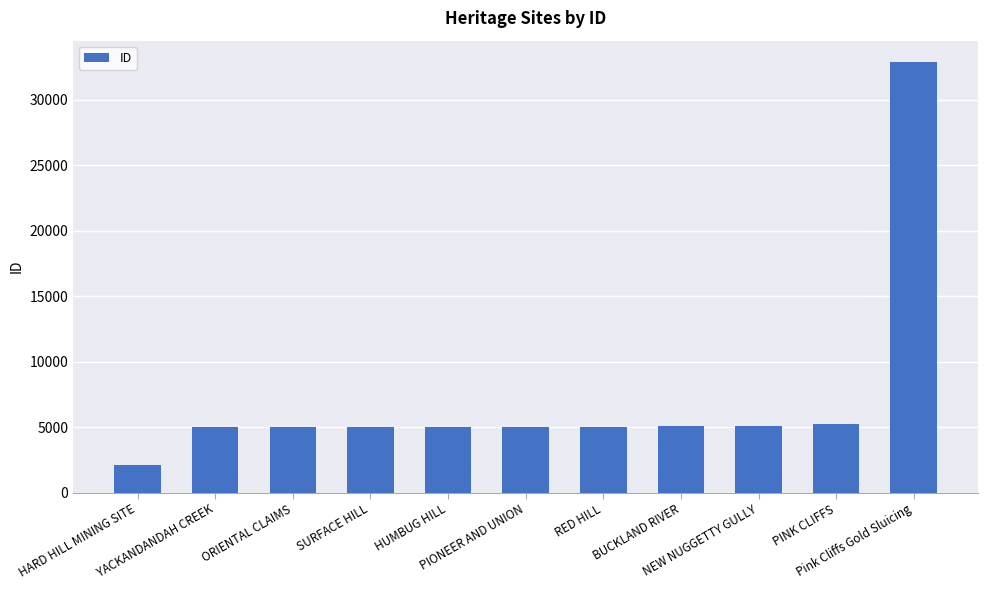

Which category has the lowest value across all series?

HARD HILL MINING SITE